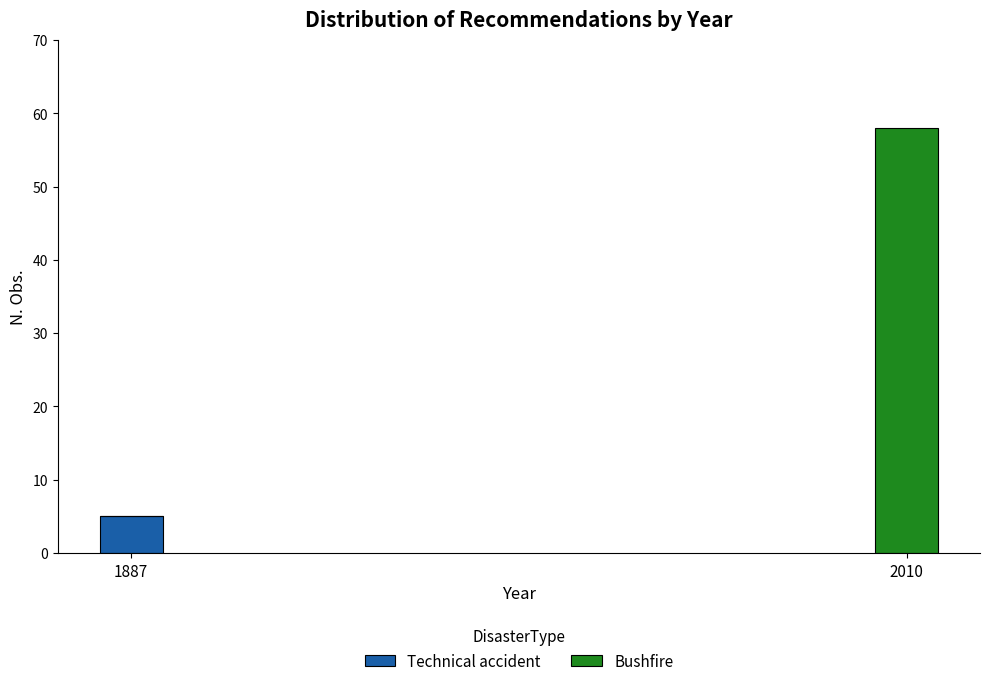

Reading left to right, transcribe the values for Technical accident.

1887=5	2010=0